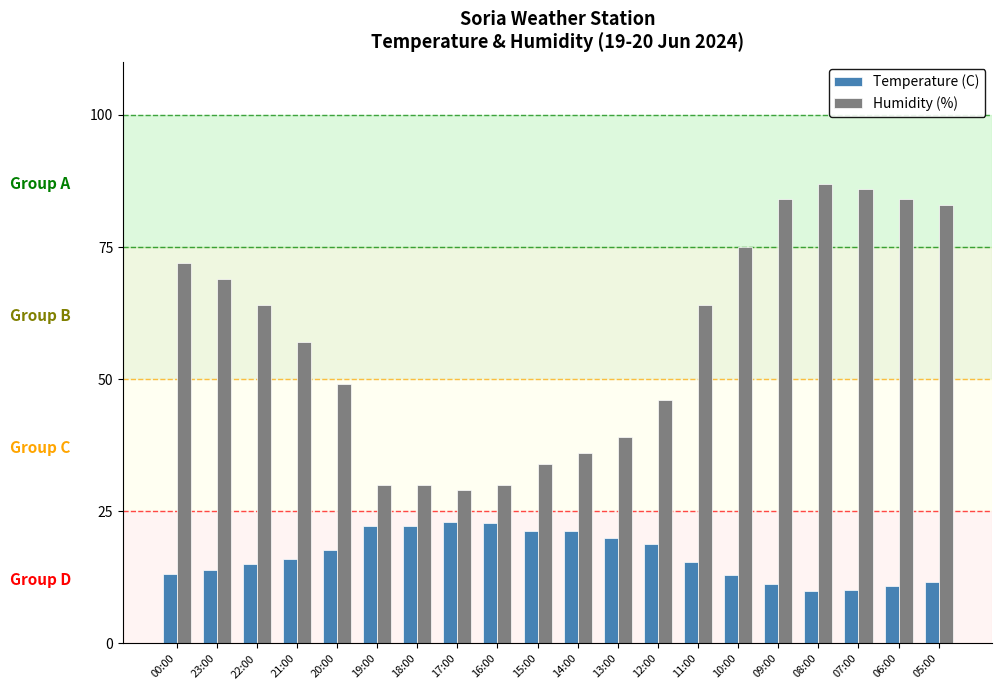

List the series in order of their peak value, lowest first.

Temperature (C), Humidity (%)